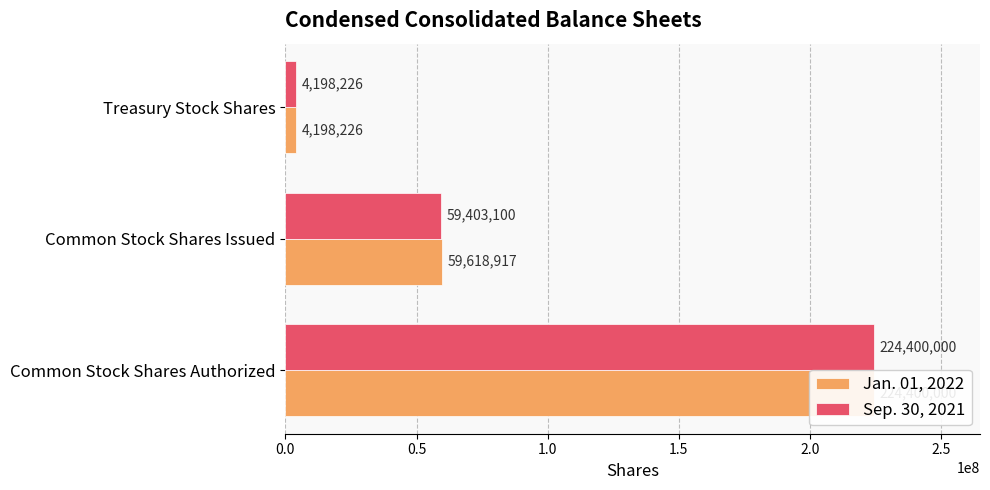

Is it true that Sep. 30, 2021 equals 97891568 at Common Stock Shares Issued?

False